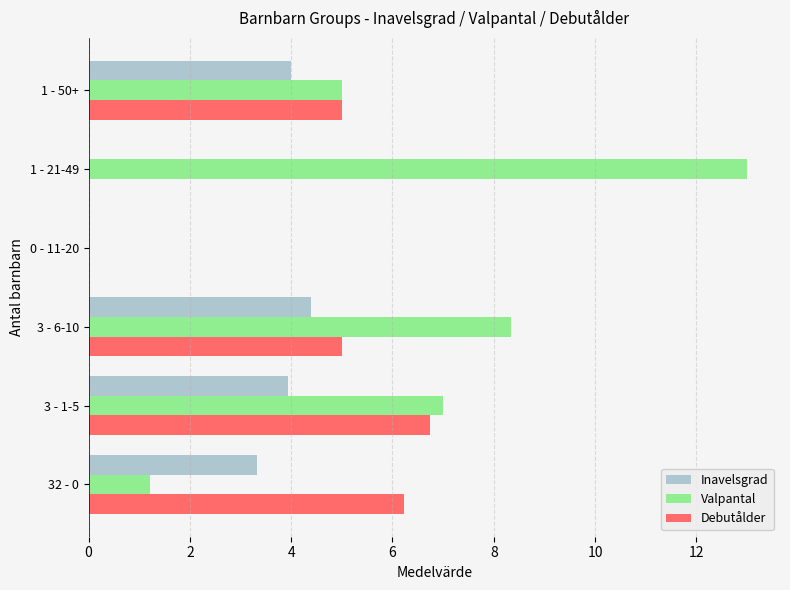

What is the total value across all series at 3 - 6-10?

17.7